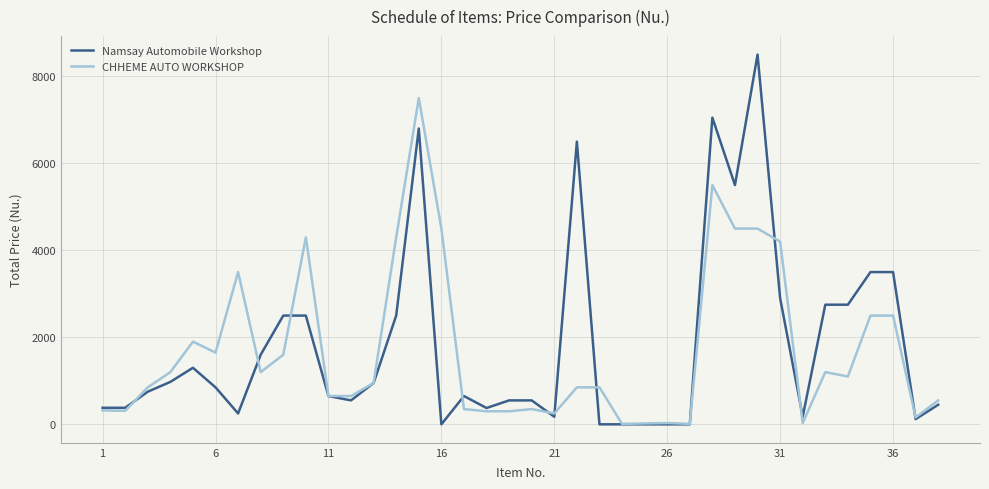

What is the maximum value shown in the chart?

8500